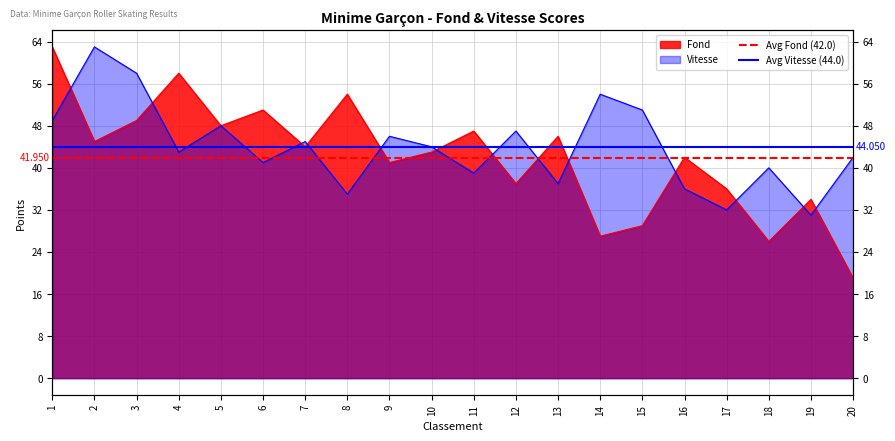

The value of Avg Fond (42.0) at 2 is 42.0. True or false?

True